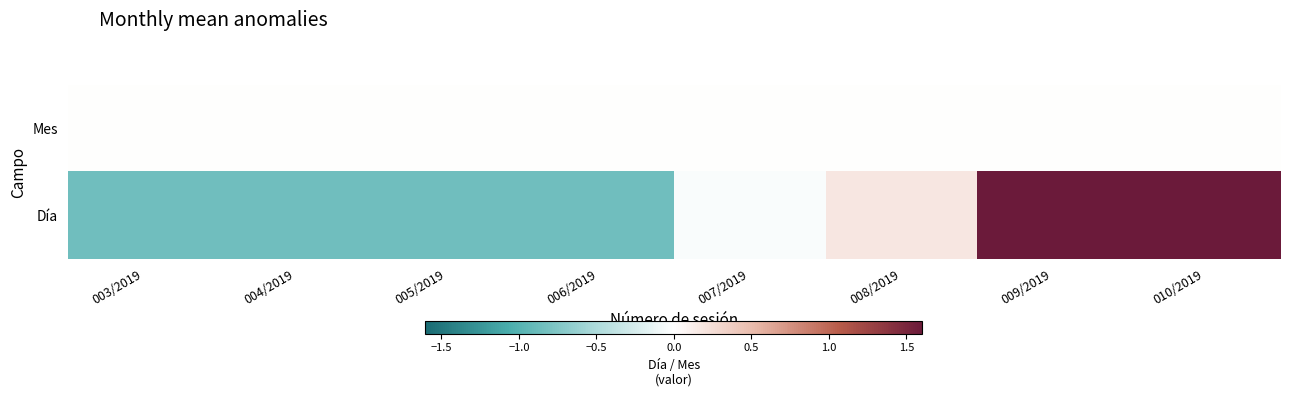

Reading right to left, list all the values displayed in this chart.

Mes: 010/2019=0.0	009/2019=0.0	008/2019=0.0	007/2019=0.0	006/2019=0.0	005/2019=0.0	004/2019=0.0	003/2019=0.0
Día: 010/2019=1.6	009/2019=1.6	008/2019=0.2	007/2019=-0.0	006/2019=-0.8	005/2019=-0.8	004/2019=-0.8	003/2019=-0.8